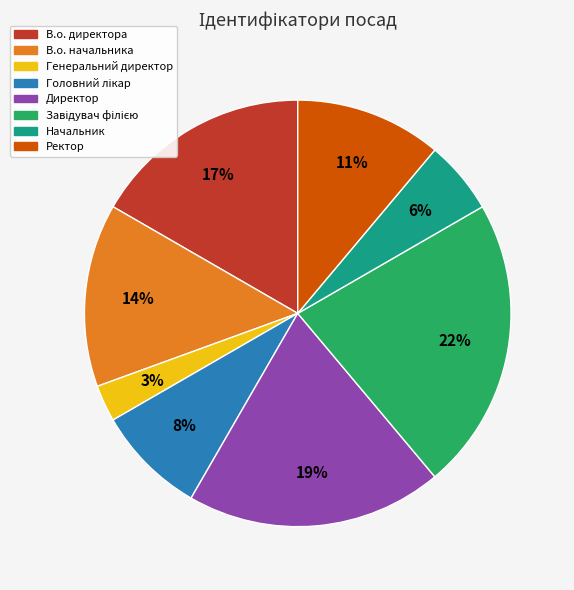

Is there any slice that represents more than half of the pie?

No